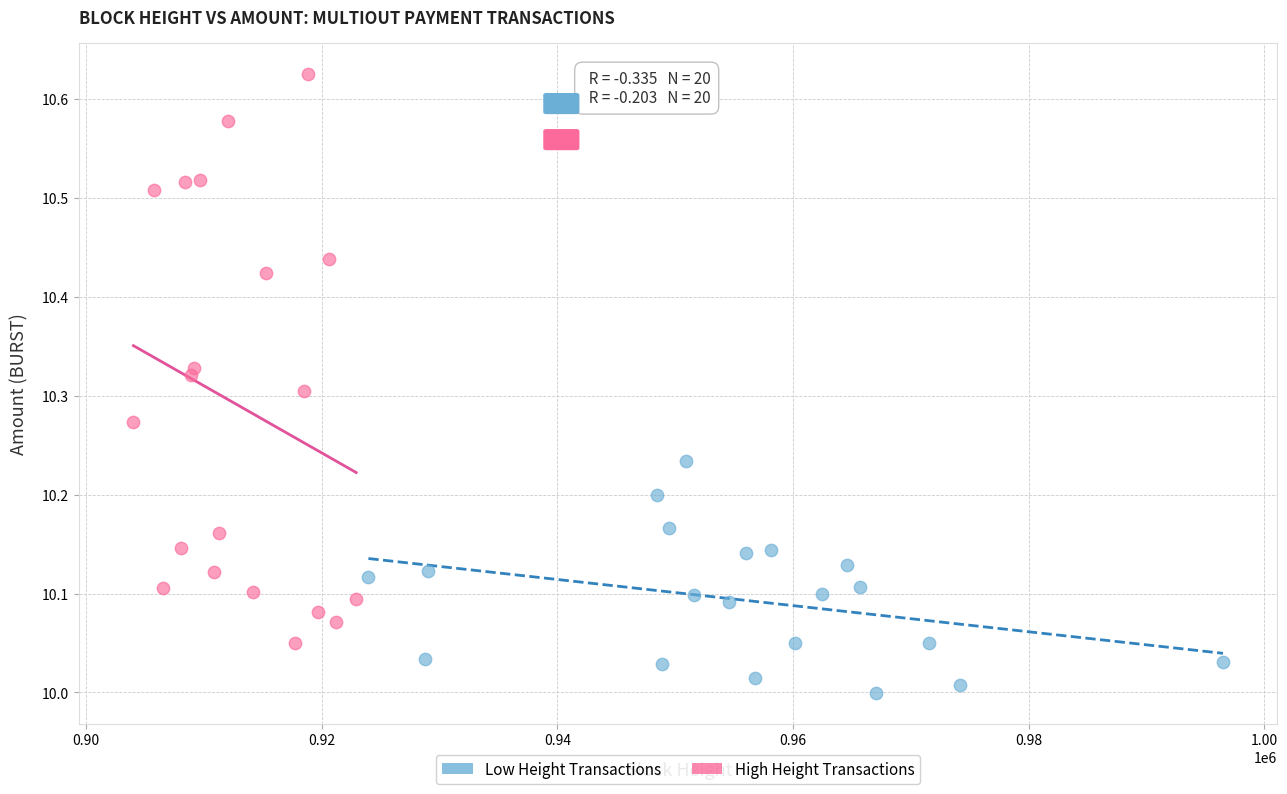

Which series has the widest spread of Y values?

High Height Transactions